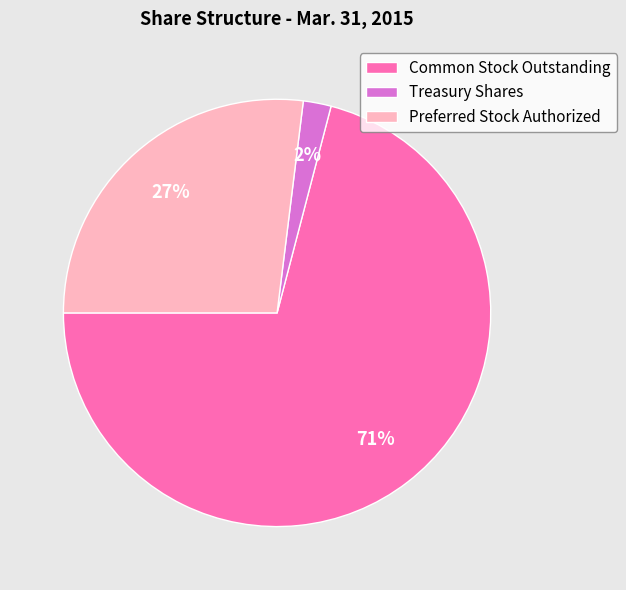

Which category accounts for the majority?

Common Stock Outstanding